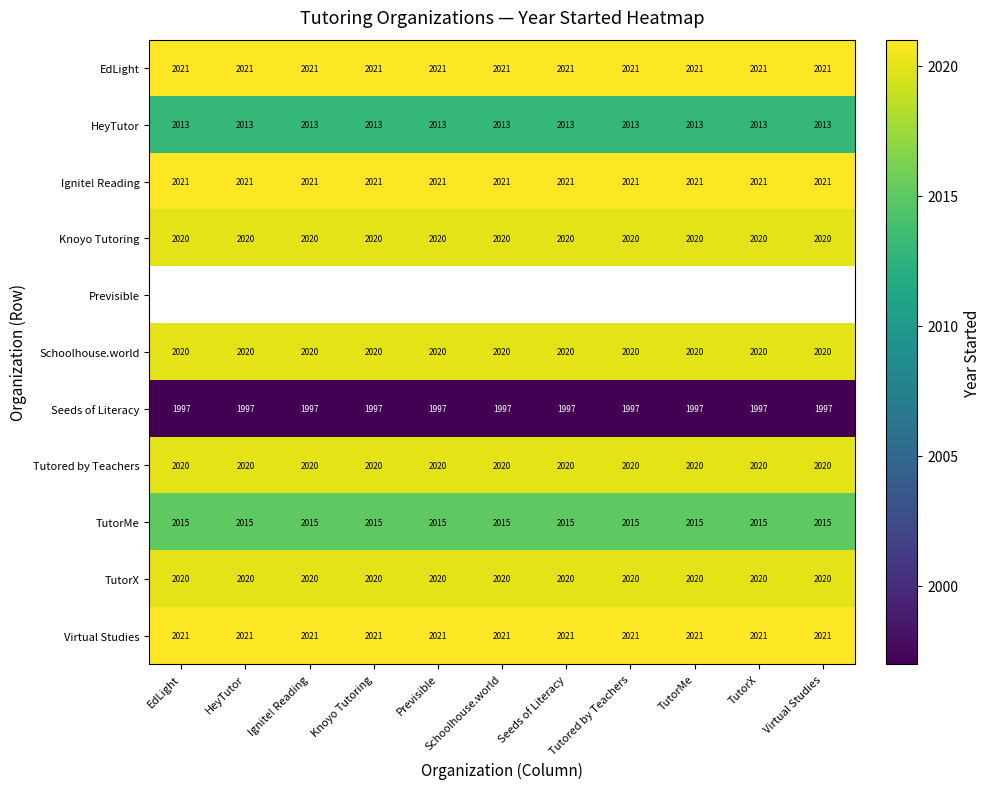

What is the approximate value of Seeds of Literacy at EdLight?

1997